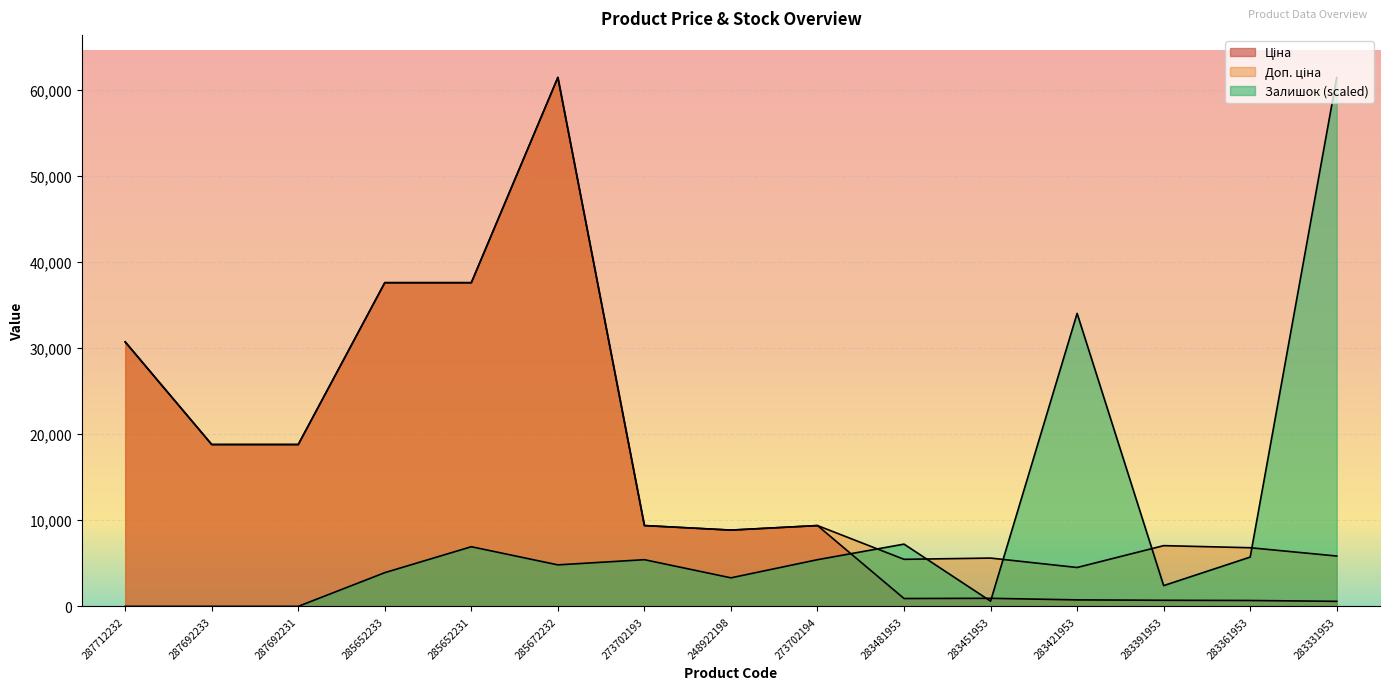

How many values in the Ціна series exceed 9383?

8